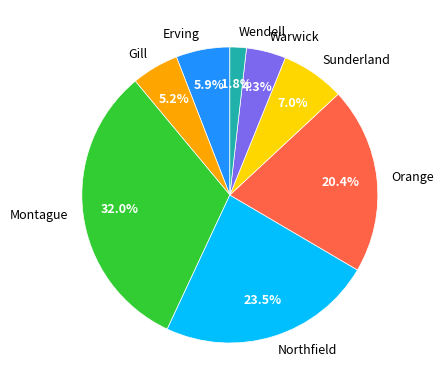

To the nearest percent, what percentage of the pie is Montague?

32%